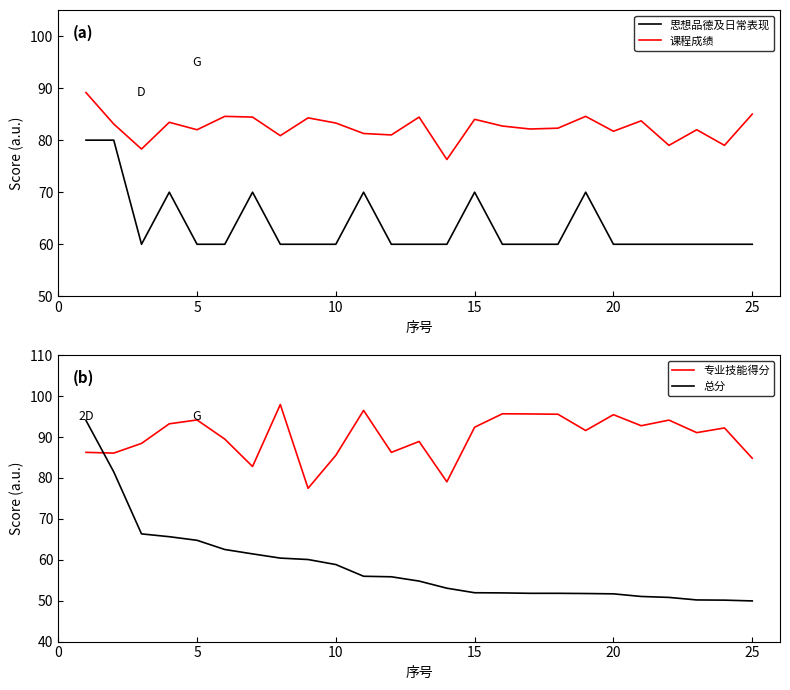

What is the minimum value for 思想品德及日常表现?

60.0